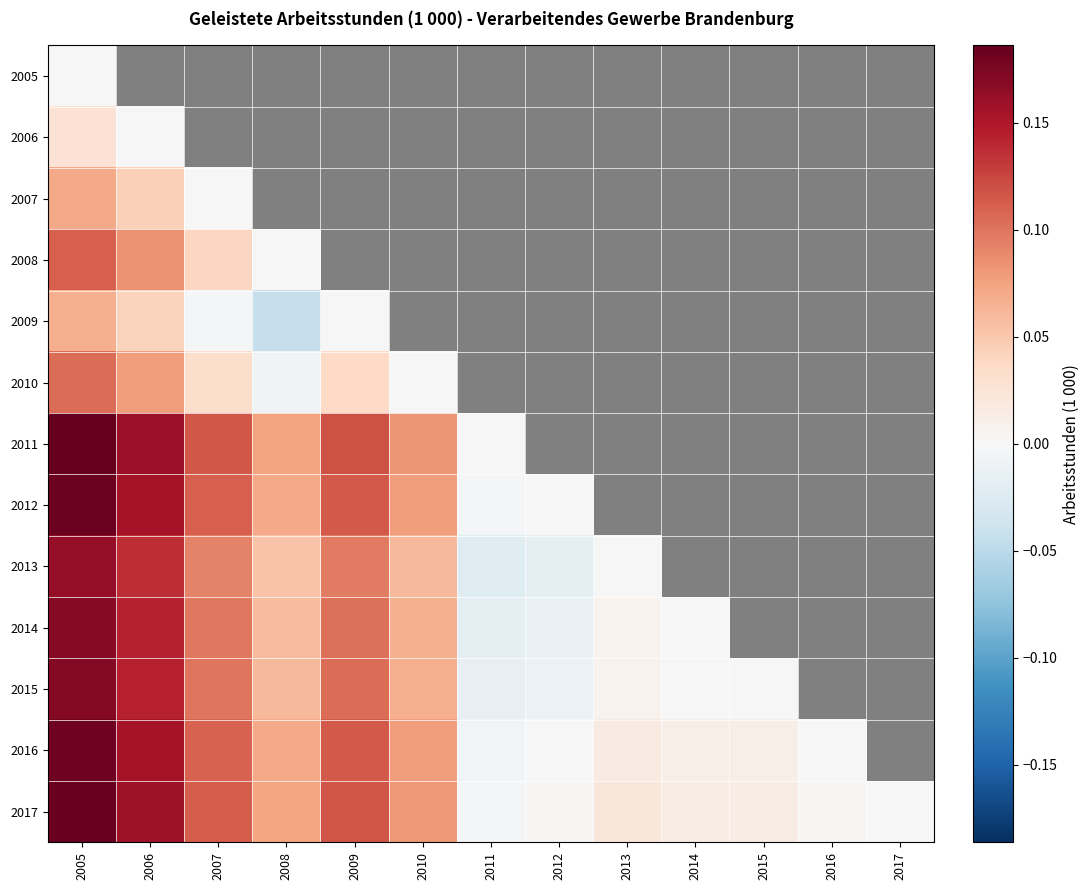

Between 2007 and 2012, which is larger?

2012